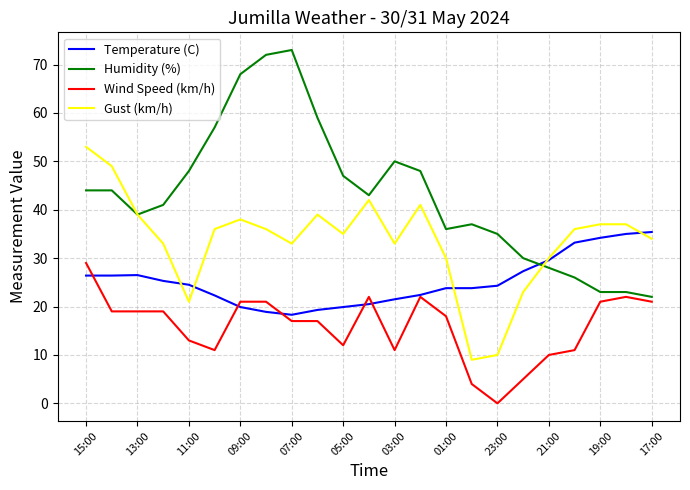

Which series has the largest range (max minus min)?

Humidity (%)